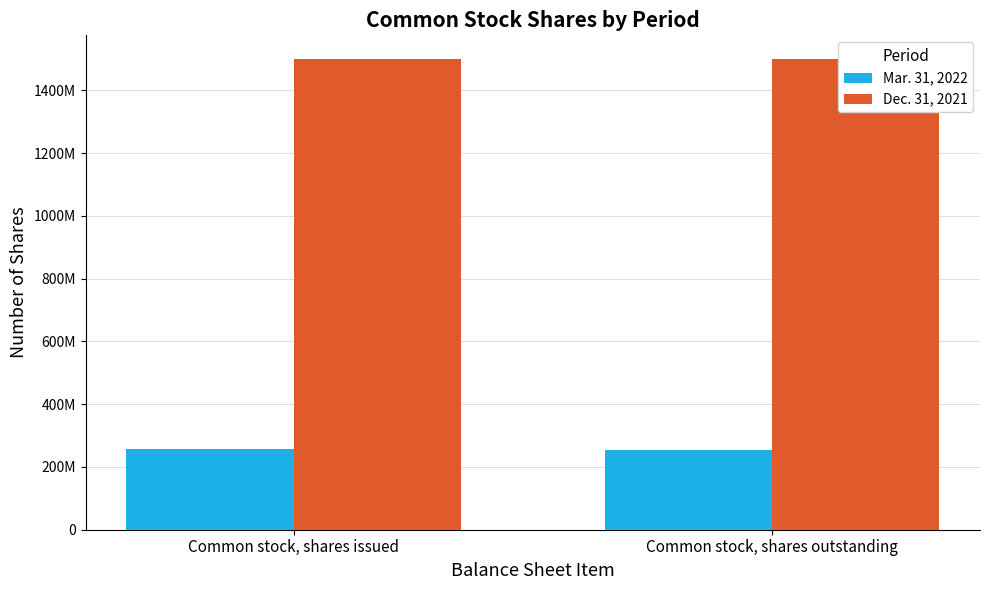

Are the bars horizontal?

No